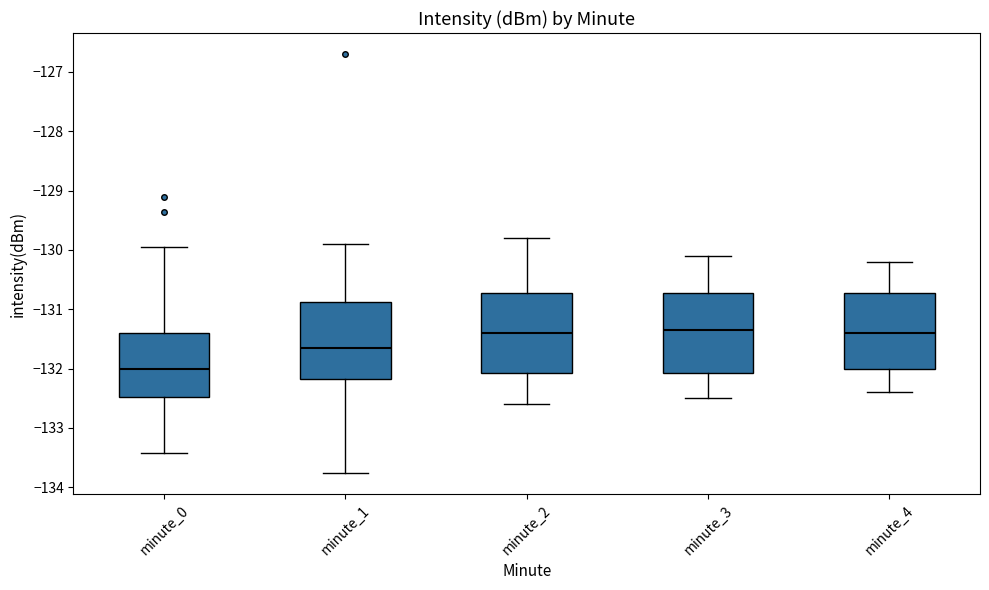

Where is the upper edge of the box for minute_4 on the y-axis? The values are not printed on the chart, so give them approximately, as read against the axis.

-130.7